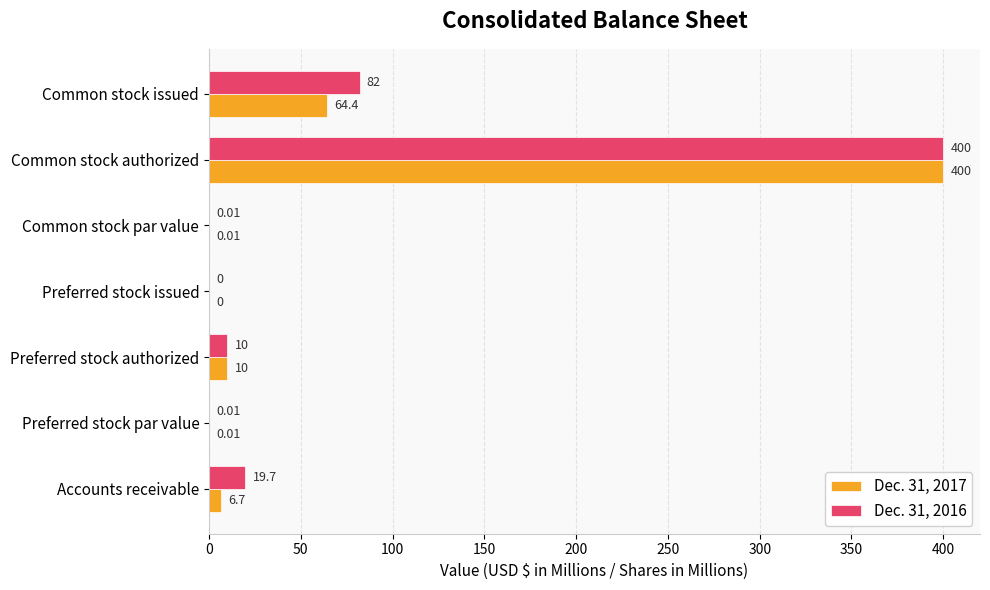

Where is Dec. 31, 2016 nearest to the value 200?

Common stock issued